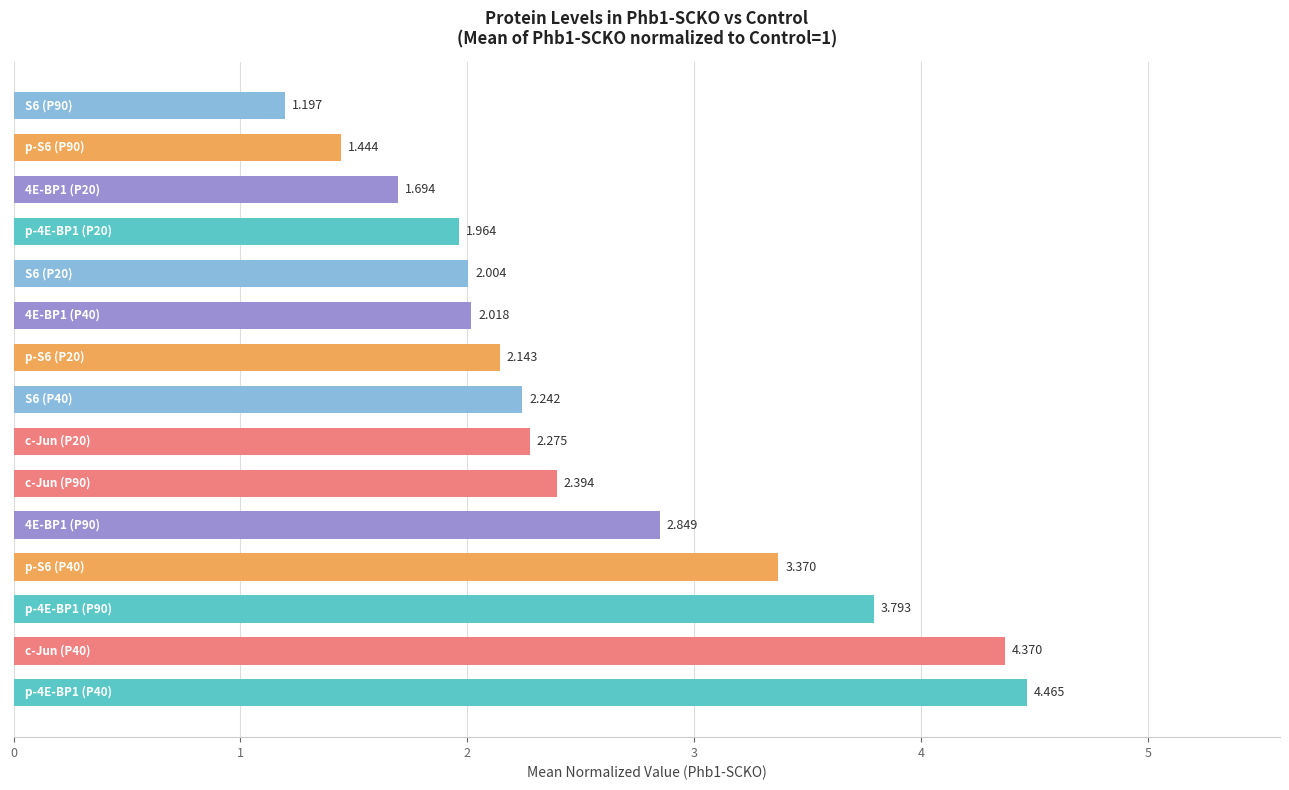

Count the number of categories in the chart.

15